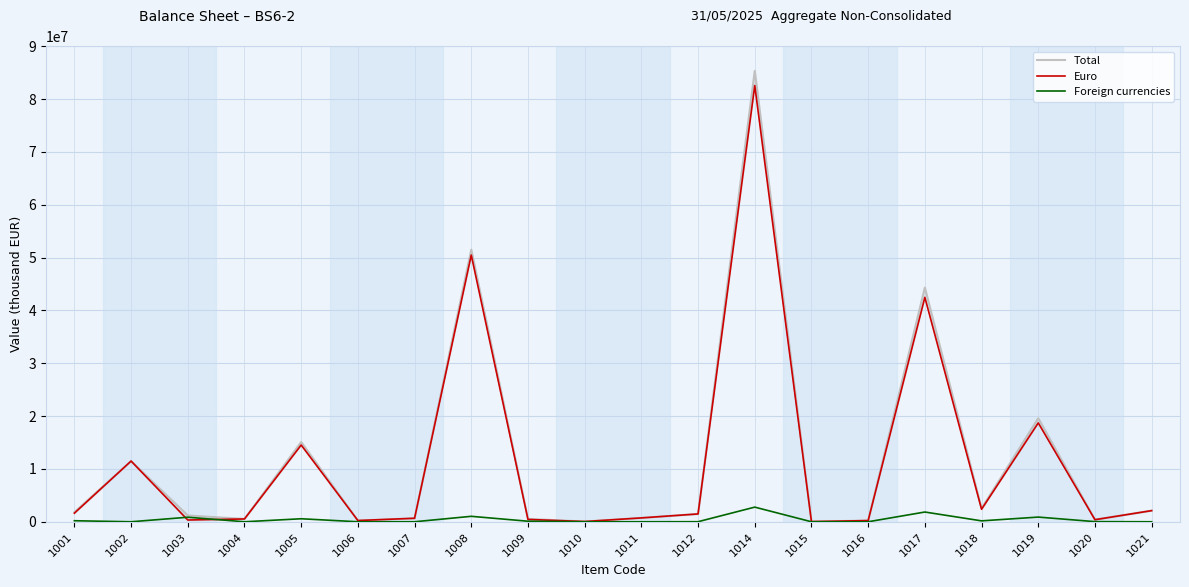

What is the total value across all series at 1005?

30176986